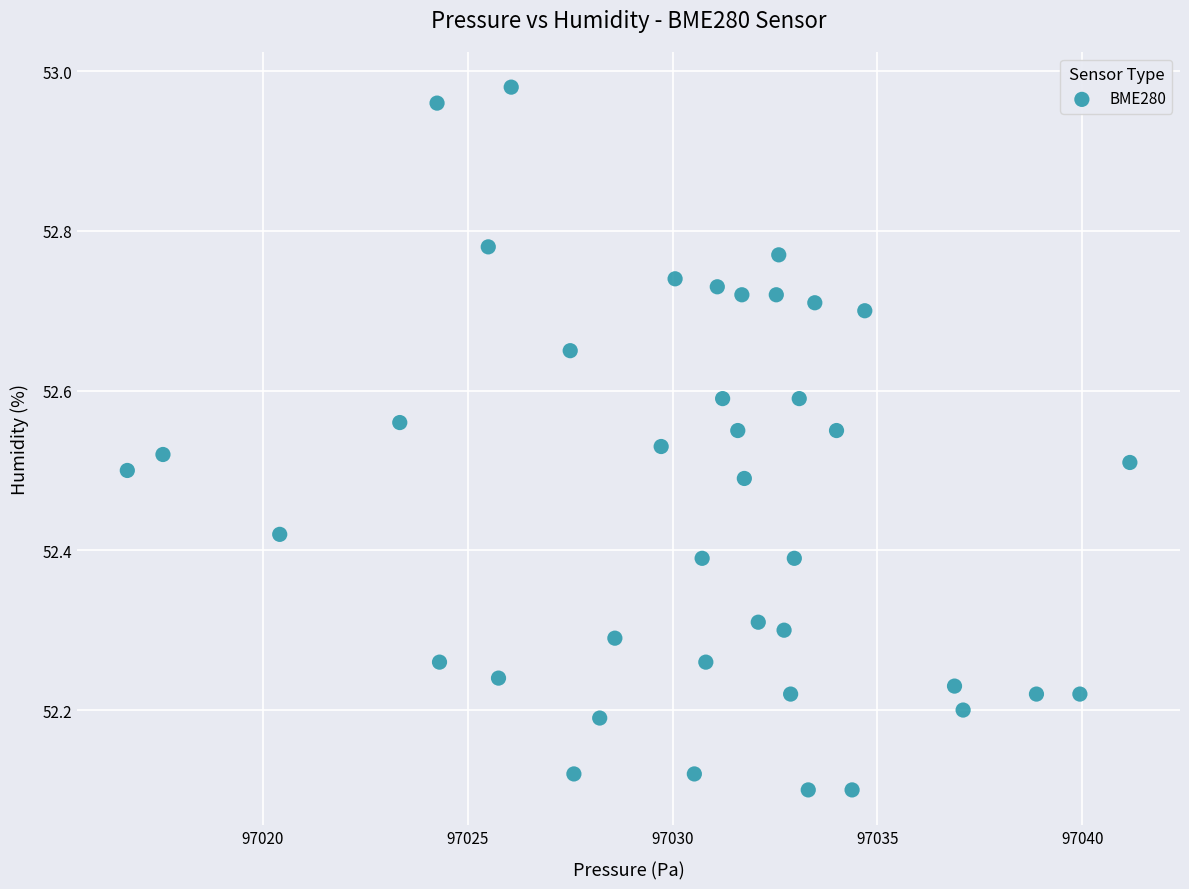

What is the range of Y values (max minus min)?

0.9